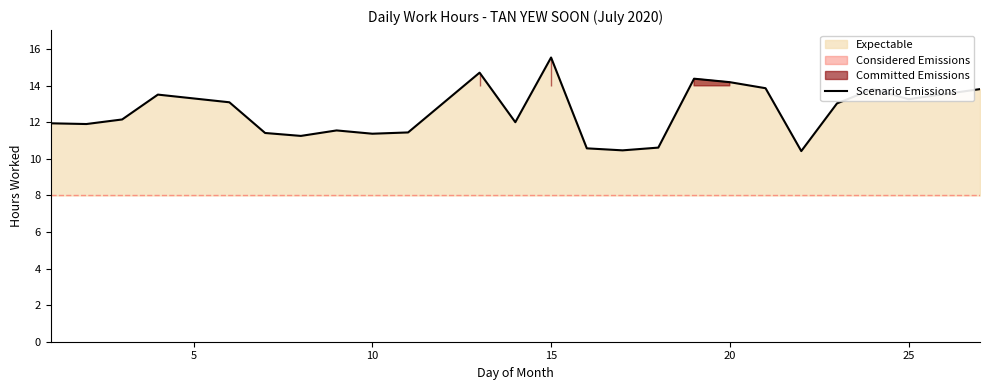

Which category has the highest value in the Scenario Emissions series?

15